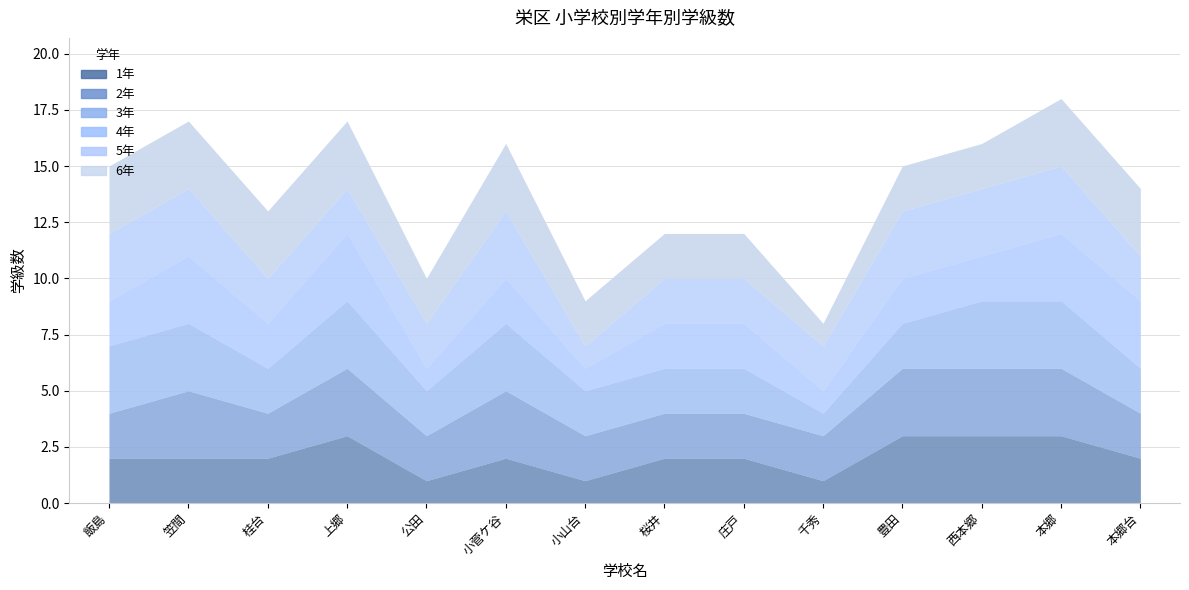

Which category has the lowest value in the 2年 series?

飯島